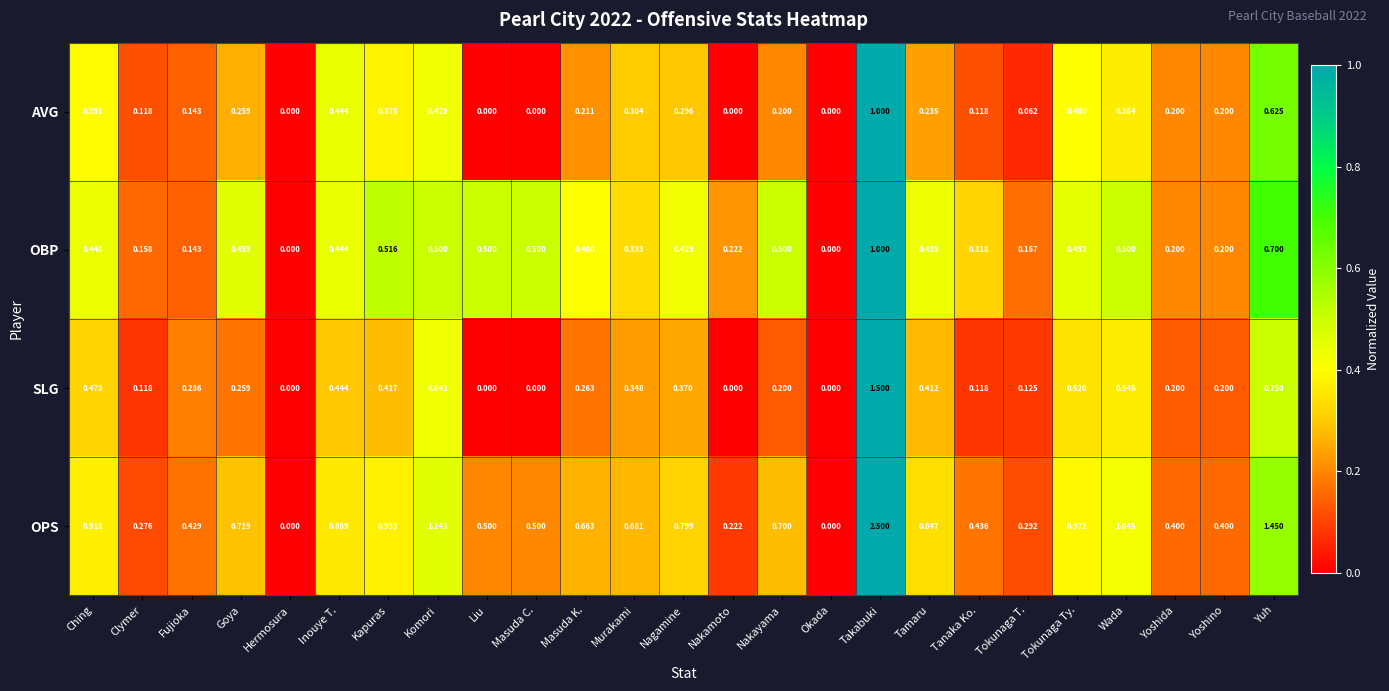

What is the difference between the highest and lowest values at Clymer?

0.2